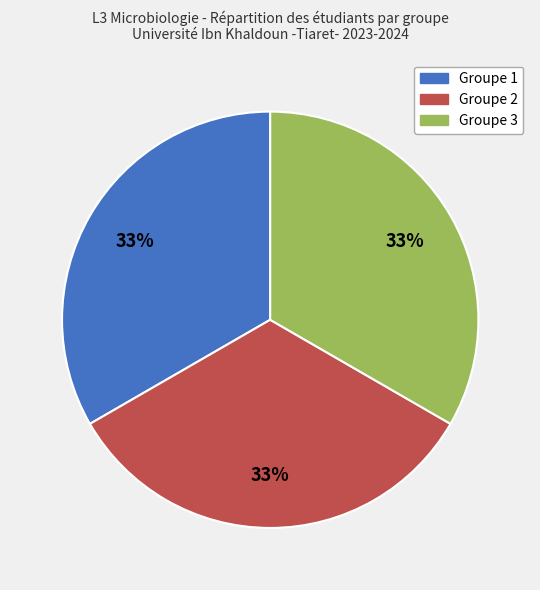

To the nearest percent, what is the combined percentage of Groupe 1 and Groupe 3?

67%